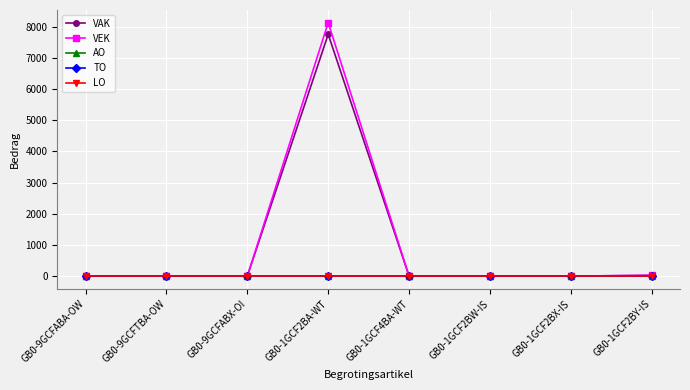

At GB0-1GCF2BW-IS, list the series in order from smallest to largest.

VAK, VEK, AO, TO, LO